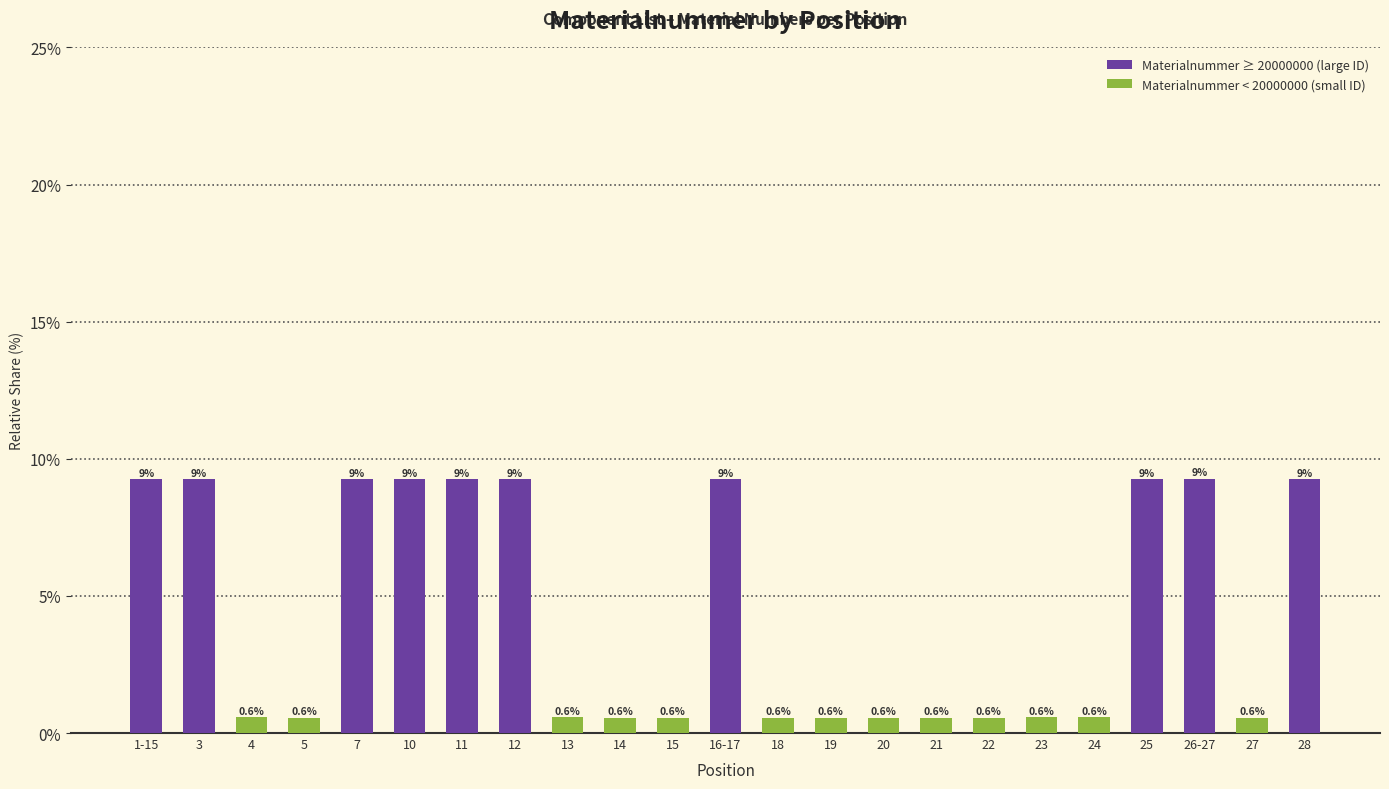

Reading left to right, transcribe all the data shown in this chart.

9.3	9.3	0.6	0.6	9.3	9.3	9.3	9.3	0.6	0.6	0.6	9.3	0.6	0.6	0.6	0.6	0.6	0.6	0.6	9.3	9.3	0.6	9.3